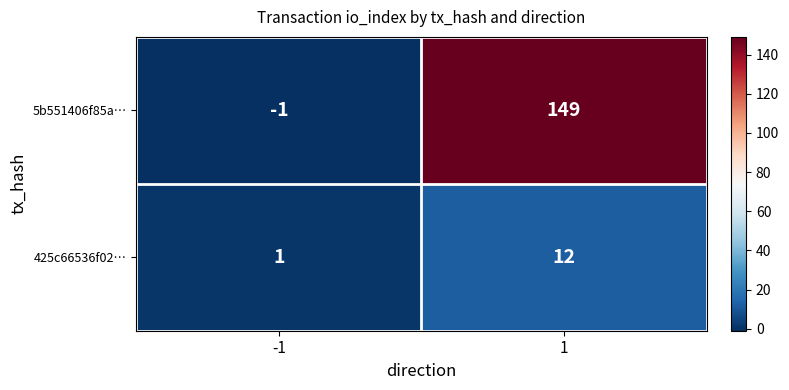

Between -1 and 1, which series saw the biggest shift?

5b551406f85a…